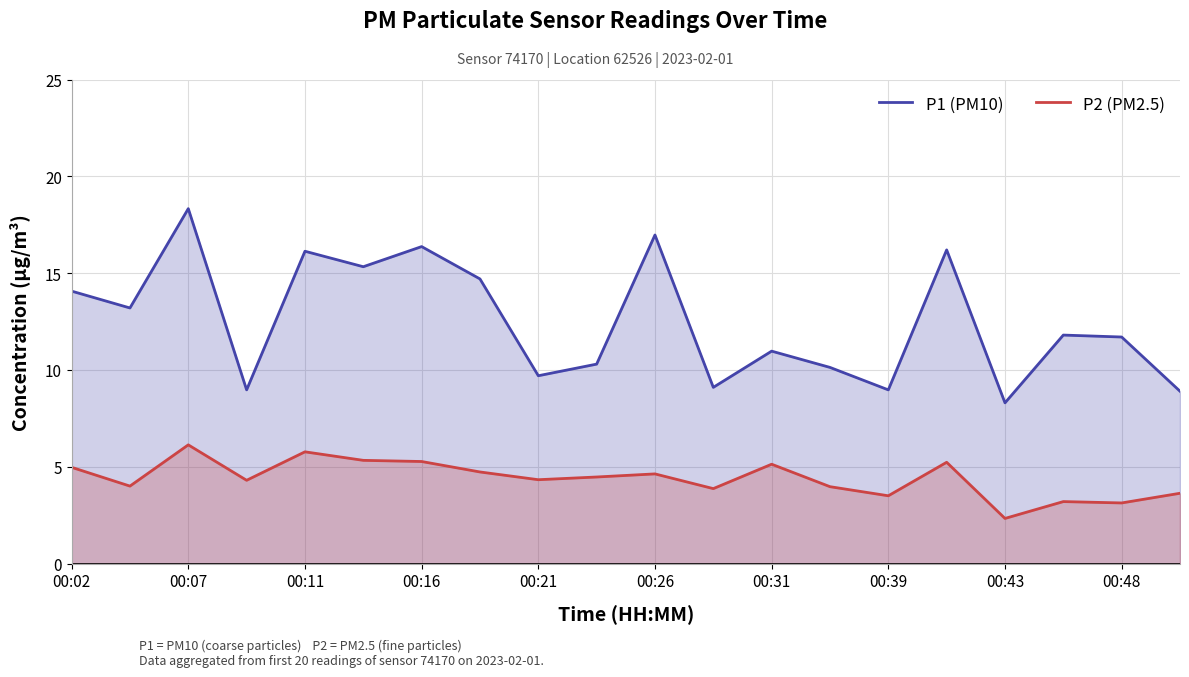

At which category does the chart reach its minimum across all series?

00:43